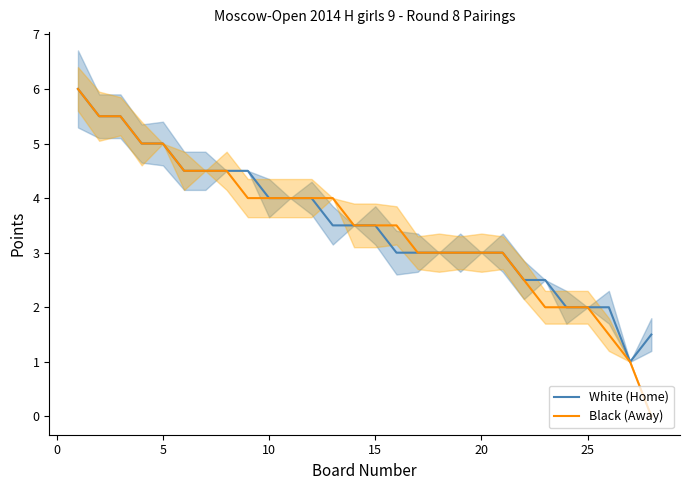

Is it true that White (Home) equals 3.5 at 15?

True